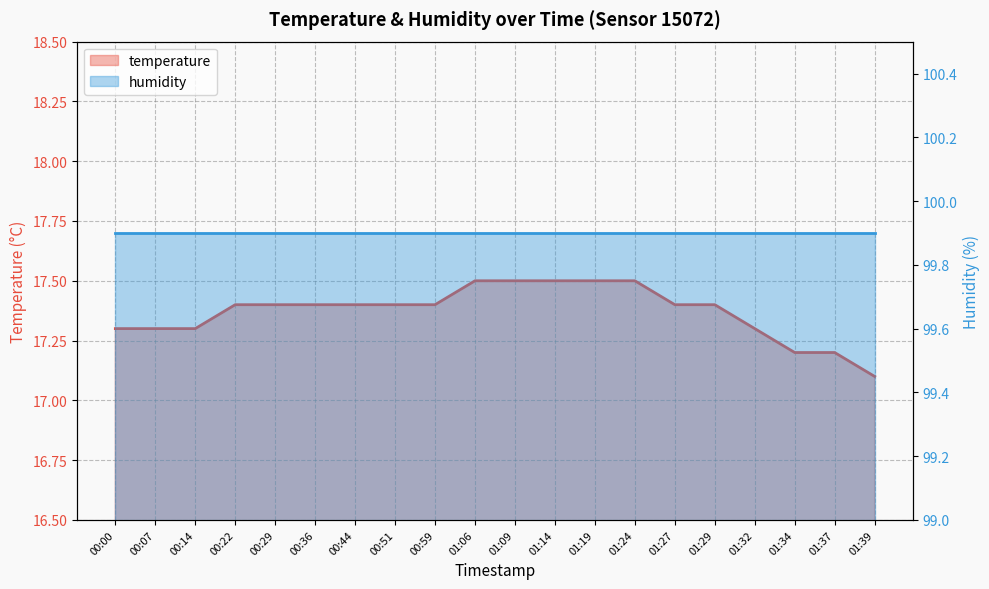

Reading left to right, what are all the values shown in this chart?

17.3	17.3	17.3	17.4	17.4	17.4	17.4	17.4	17.4	17.5	17.5	17.5	17.5	17.5	17.4	17.4	17.3	17.2	17.2	17.1